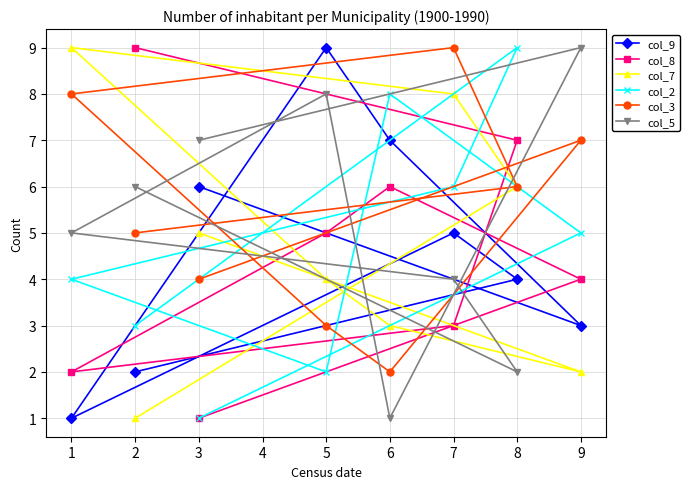

Which series has the largest total across all categories?

col_3